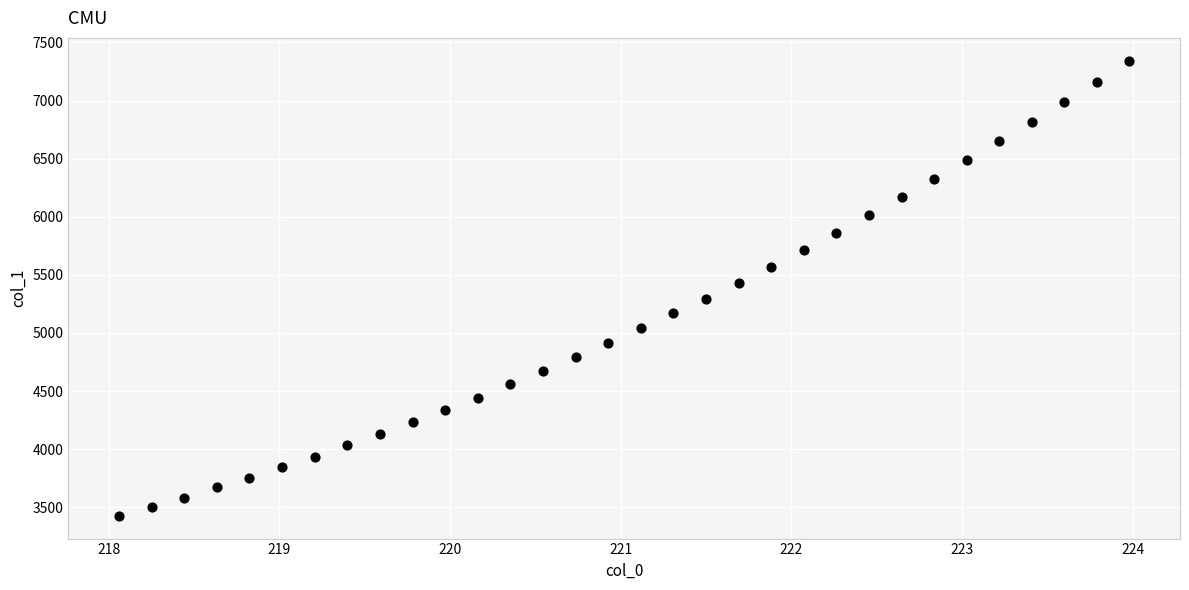

What Y value in the scatter plot is closest to 5385?

5429.1